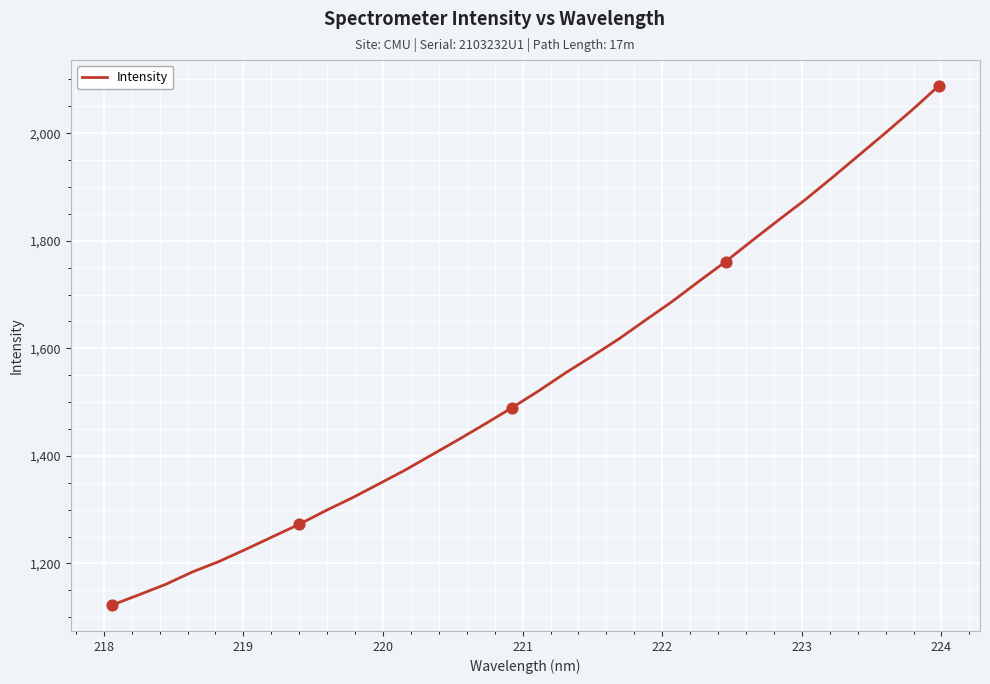

What is the maximum value shown in the chart?

2087.8